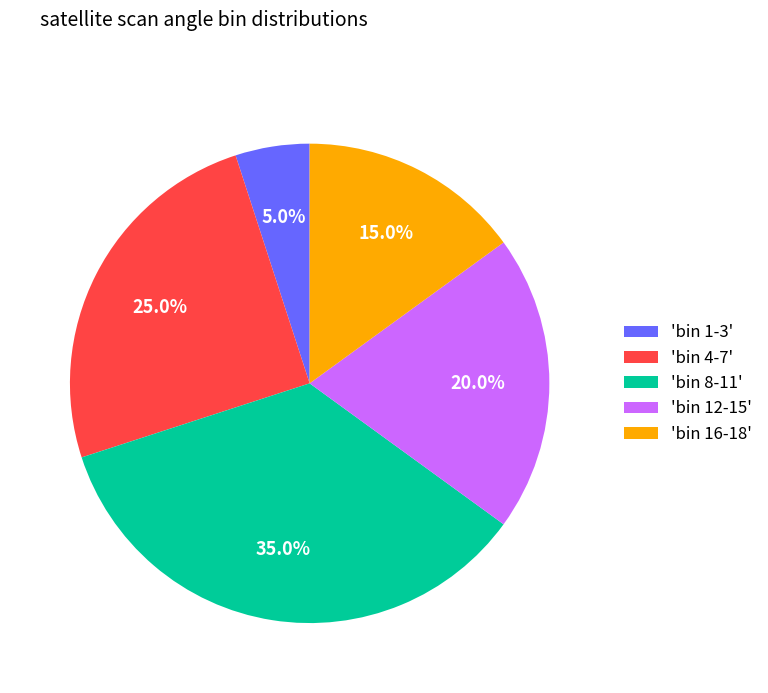

To the nearest percent, what is the average slice percentage?

20%